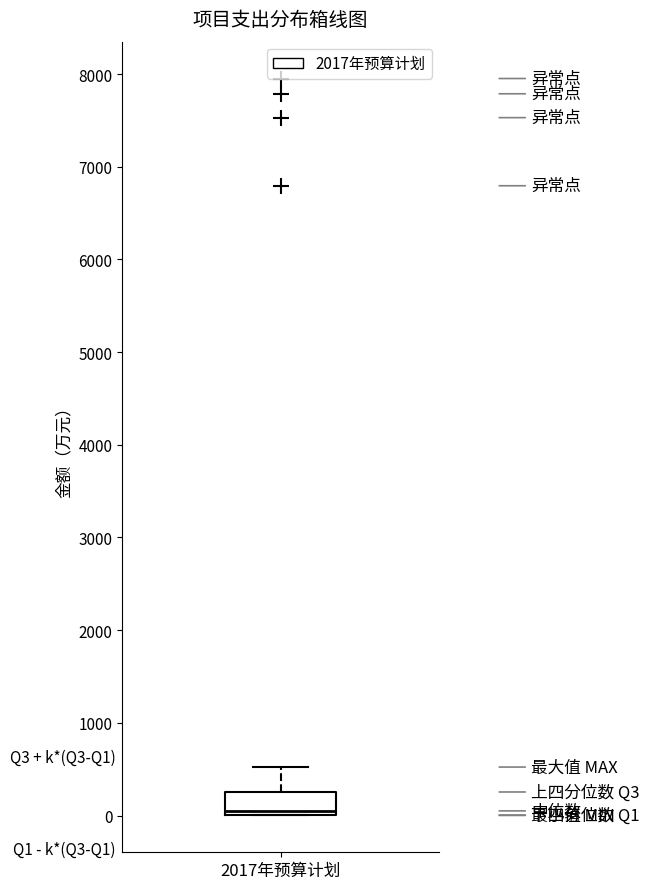

Where does the upper whisker of the box for 2017年预算计划 end on the y-axis? The values are not printed on the chart, so give them approximately, as read against the axis.

500